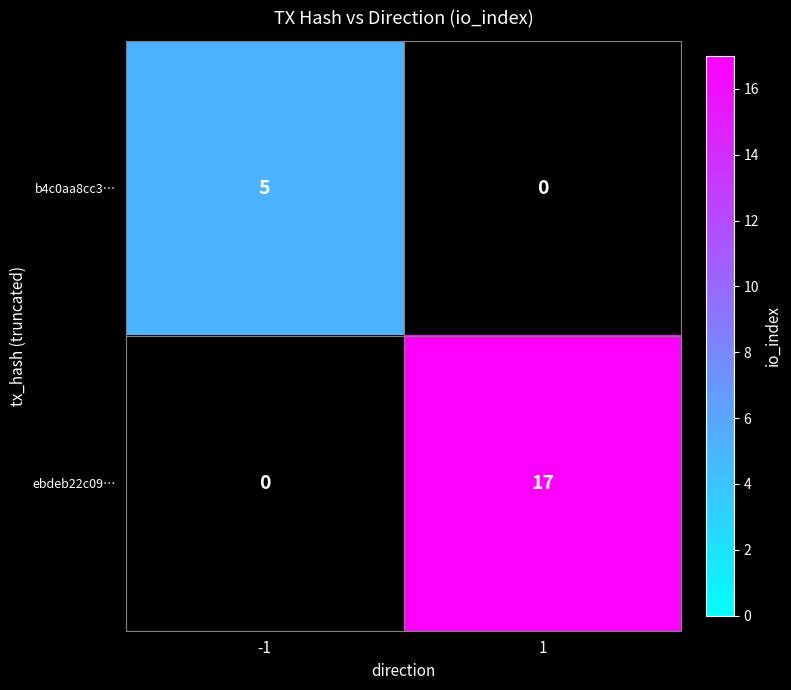

What is the maximum value shown in the chart?

17.0